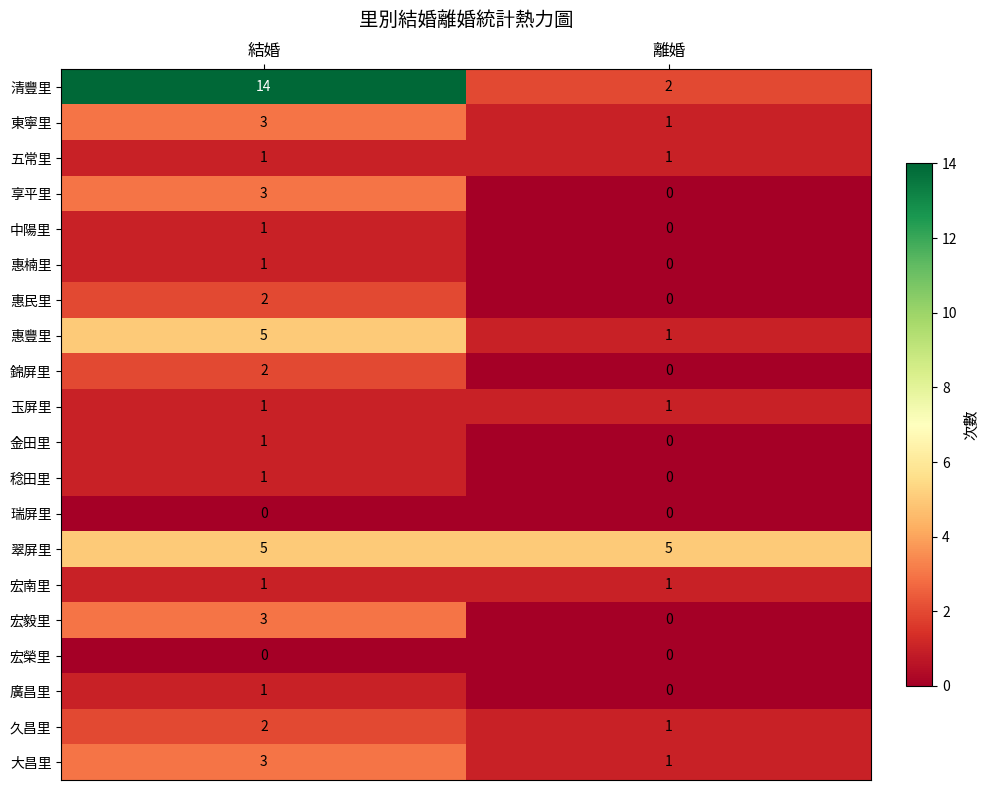

Which series has the largest total across all categories?

清豐里